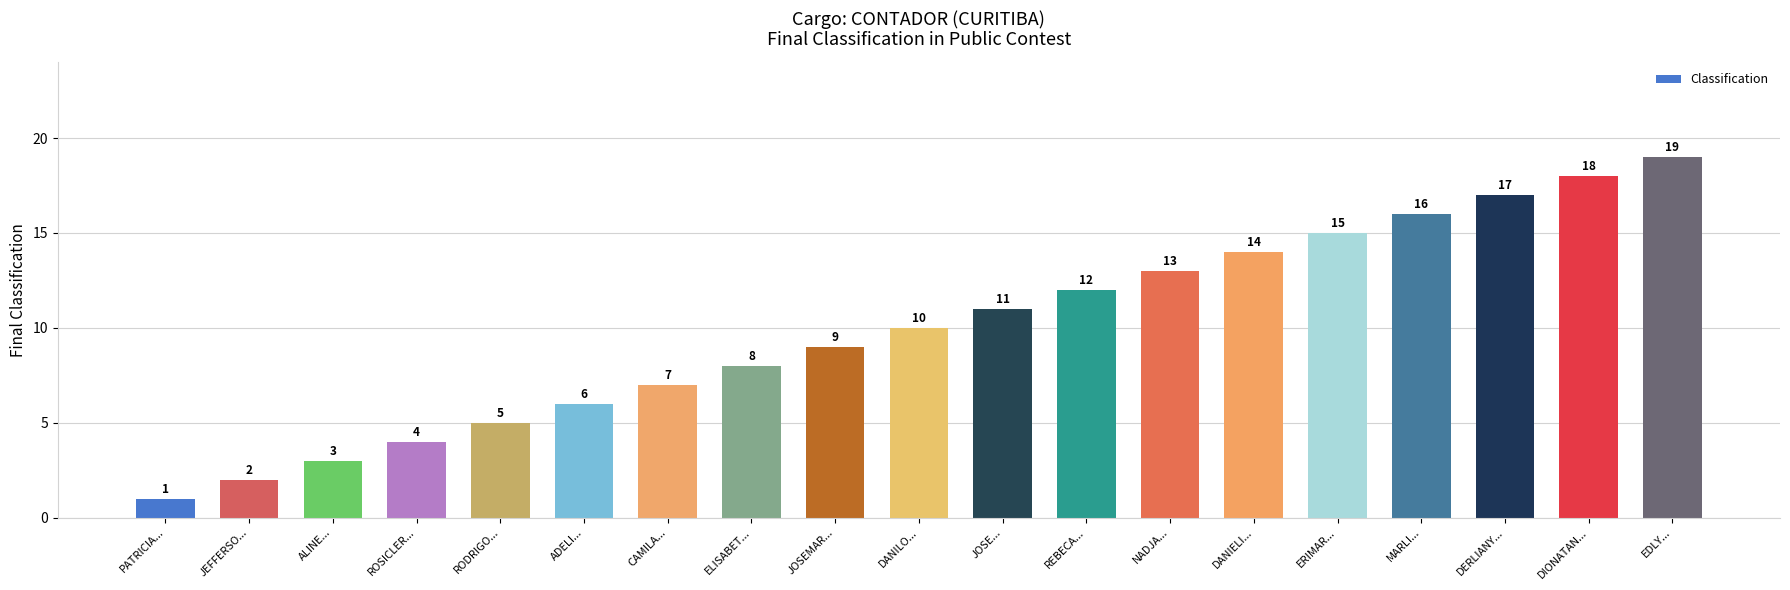

What is the sum of all values?

190